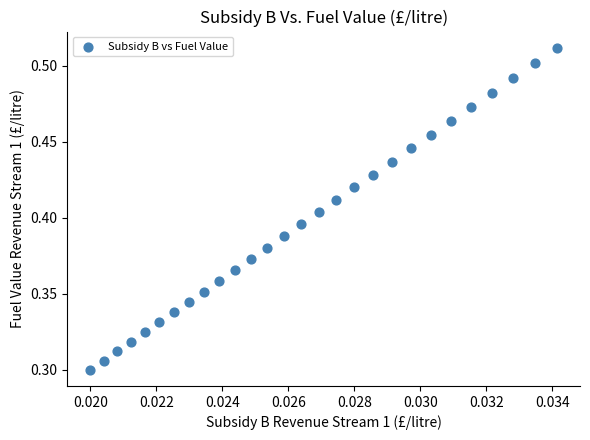

Count the number of points in this scatter plot.

28